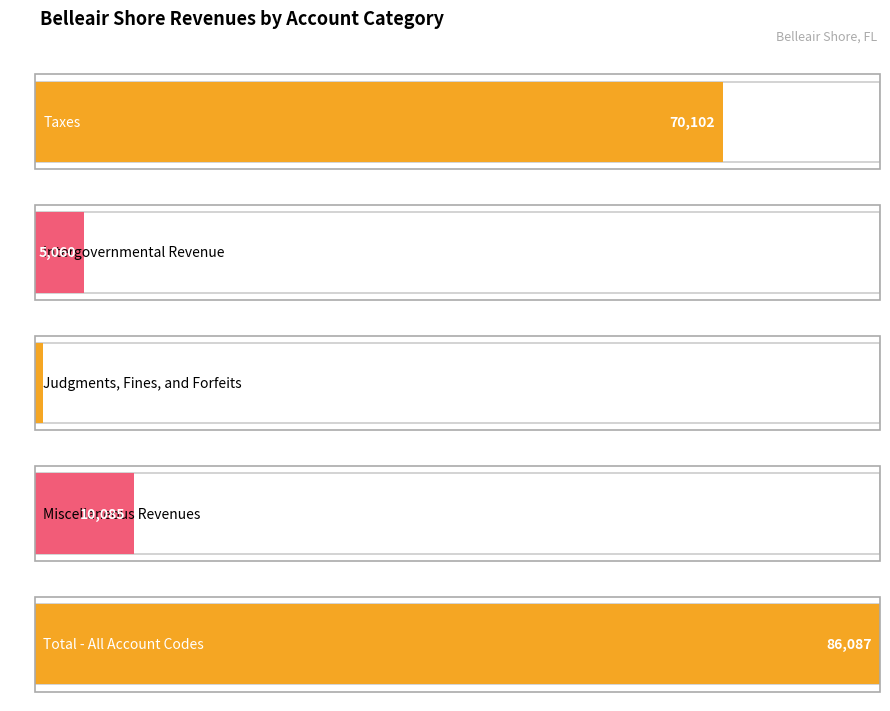

Reading right to left, list all the values displayed in this chart.

General: 86087	10085	840	5060	70102
Account Total: 86087	10085	840	5060	70102